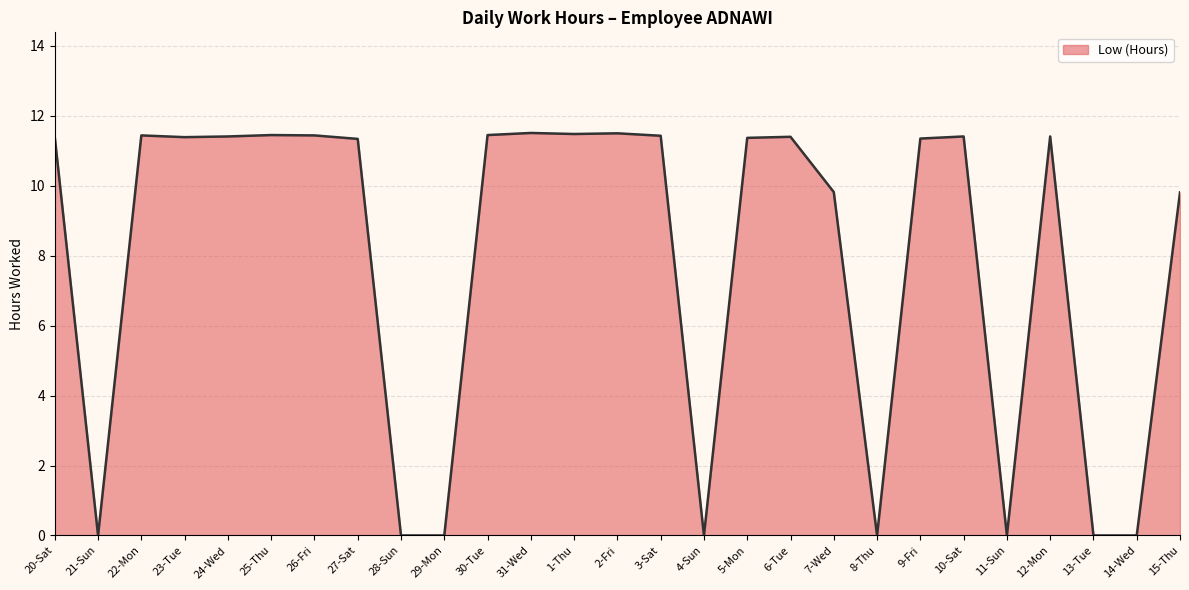

At which category does the data reach its first local valley?

21-Sun